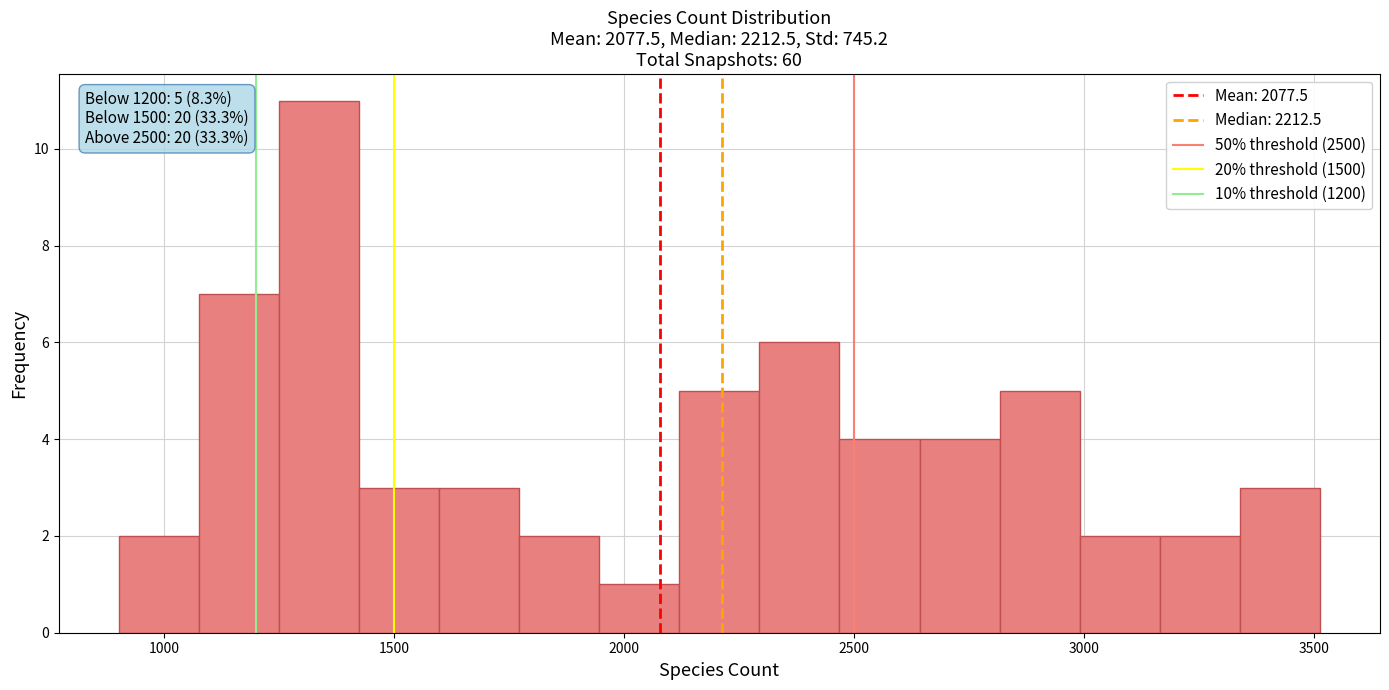

Read against the x-axis, roughly where is the centre of the tallest bar?

1350